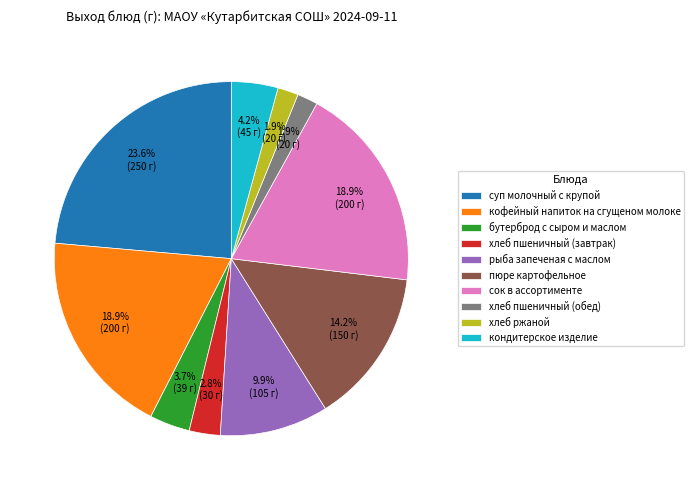

Approximately how many times larger is the value at пюре картофельное compared to суп молочный с крупой?

0.6